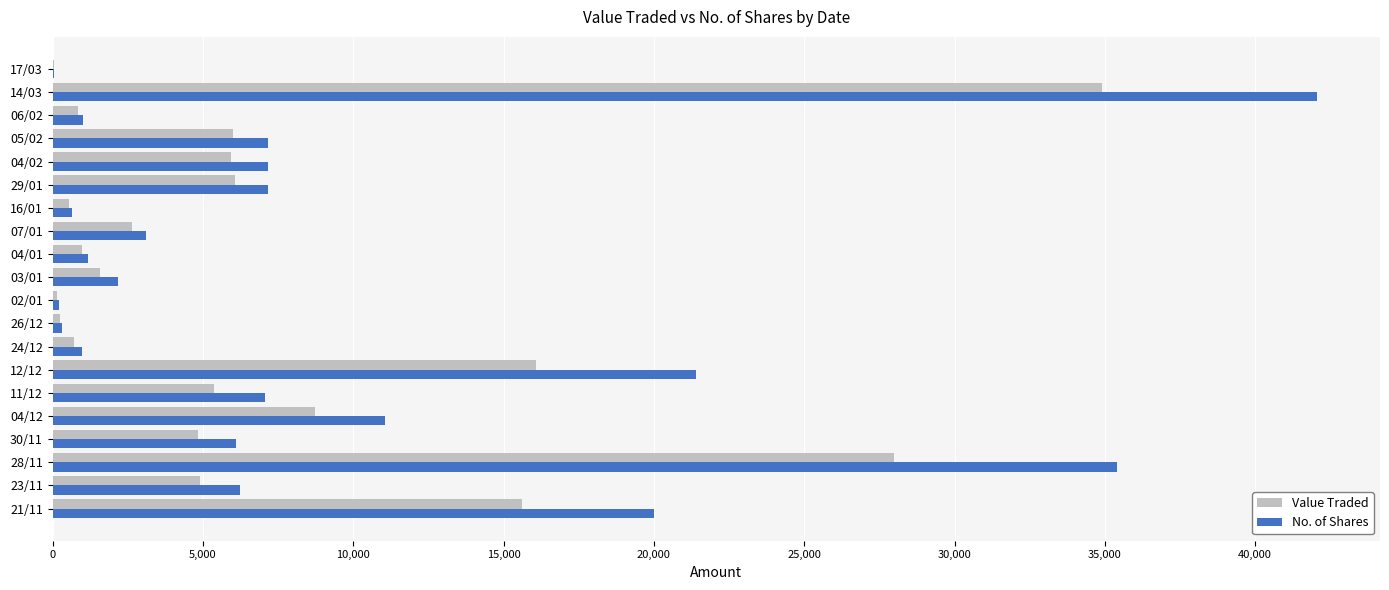

At which label does No. of Shares reach its peak?

14/03